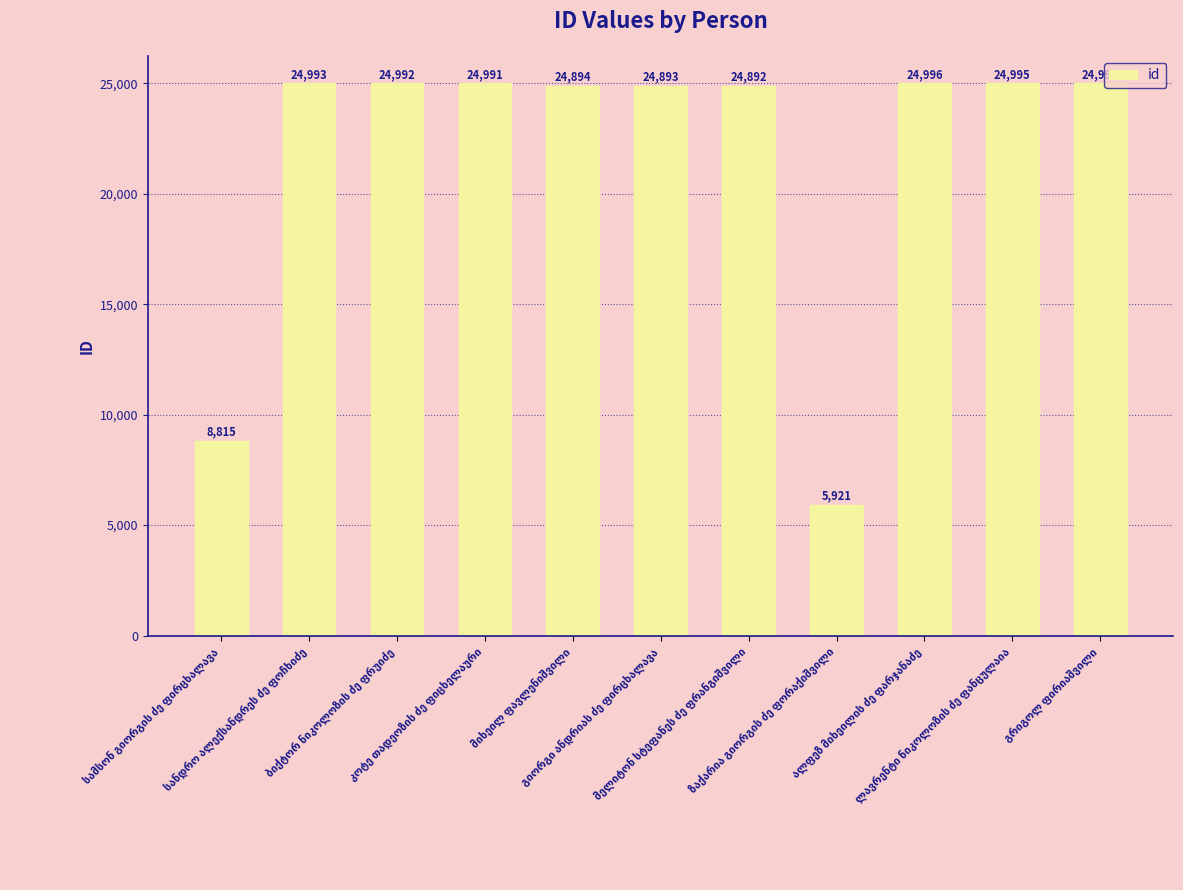

What is the sum of all values?

239376